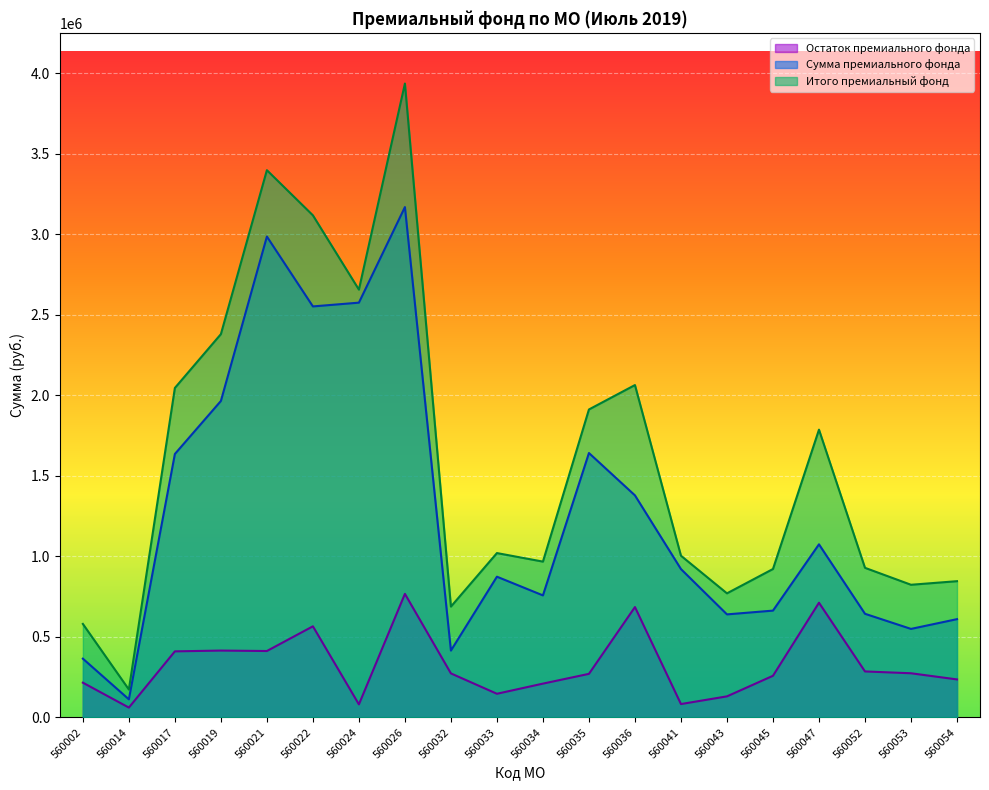

True or false: Остаток премиального фонда has a value of 190381 at 560026.

False